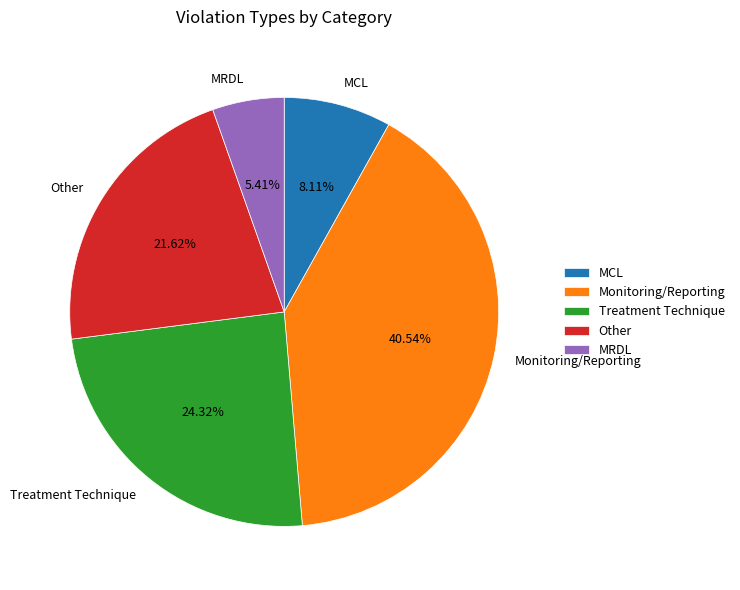

Is it true that MCL is 8% of the pie?

True